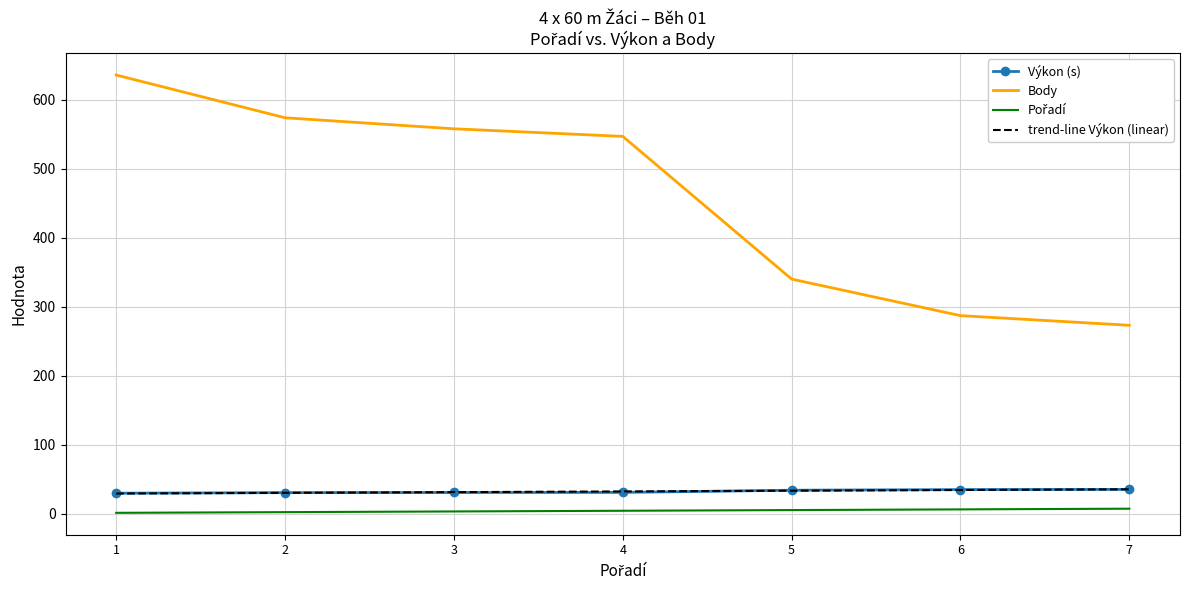

At which label does Výkon first exceed 30?

2